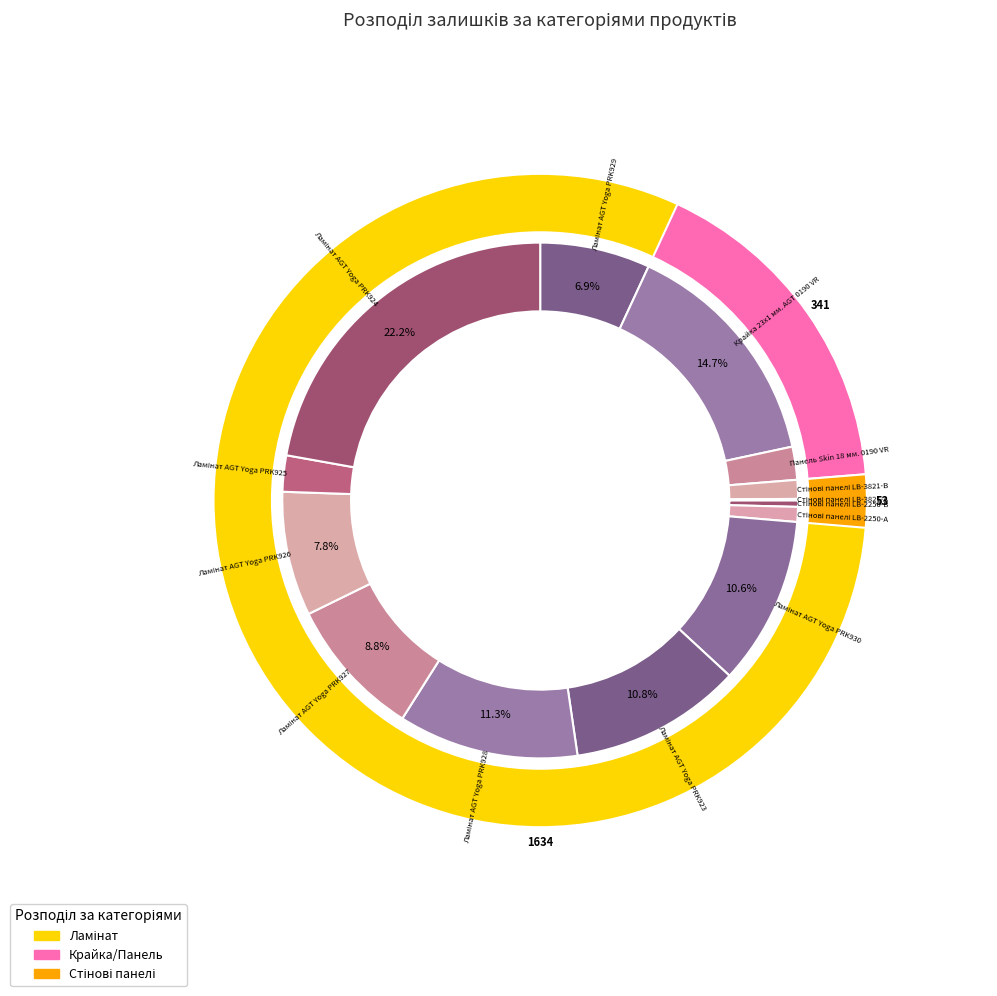

To the nearest percent, what portion does Крайка 23x1 мм. AGT 0190 VR represent?

15%